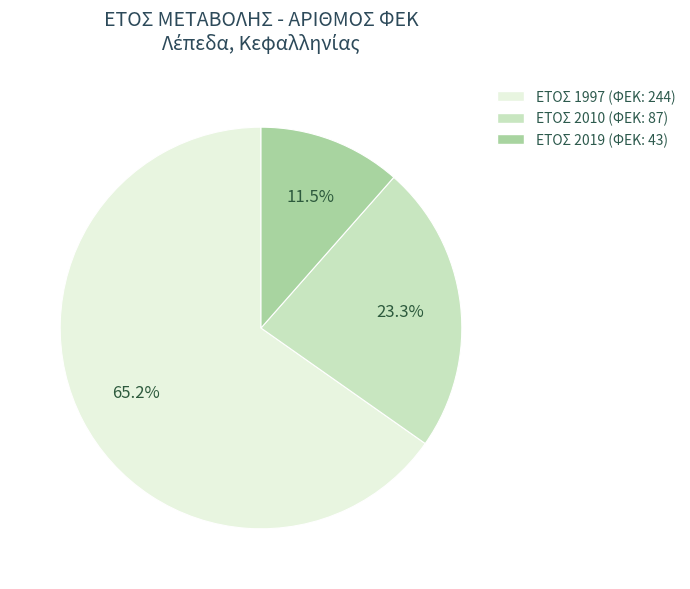

Does any single category account for the majority?

Yes